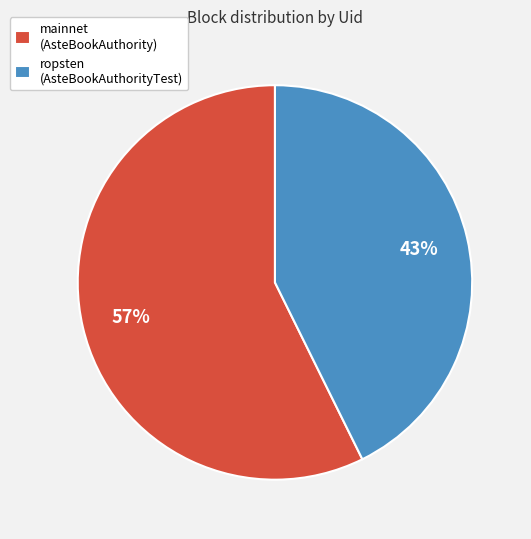

True or false: mainnet (AsteBookAuthority) accounts for 64% of the total.

False